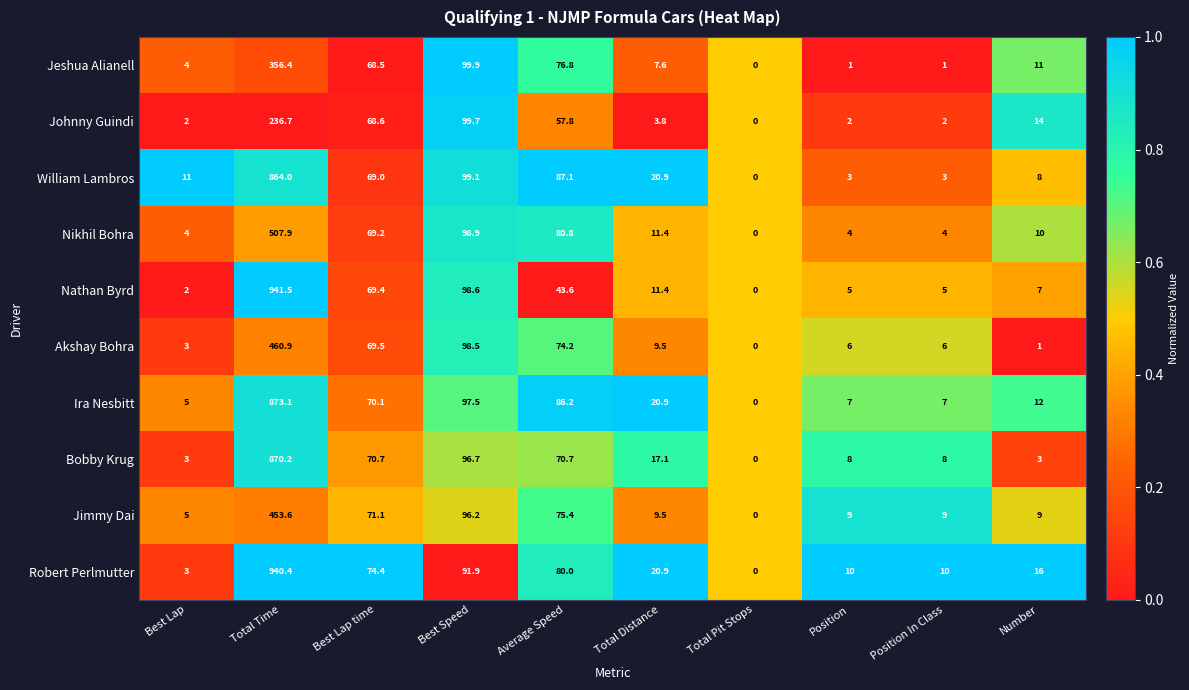

At which category does the chart reach its minimum across all series?

Total Pit Stops